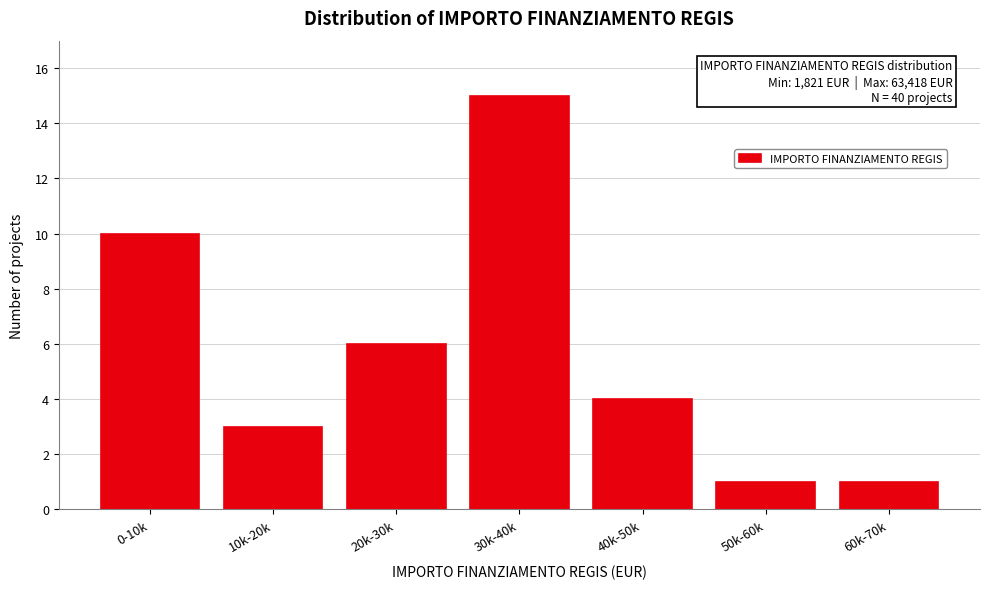

Reading left to right, extract all data points from this chart.

10	3	6	15	4	1	1